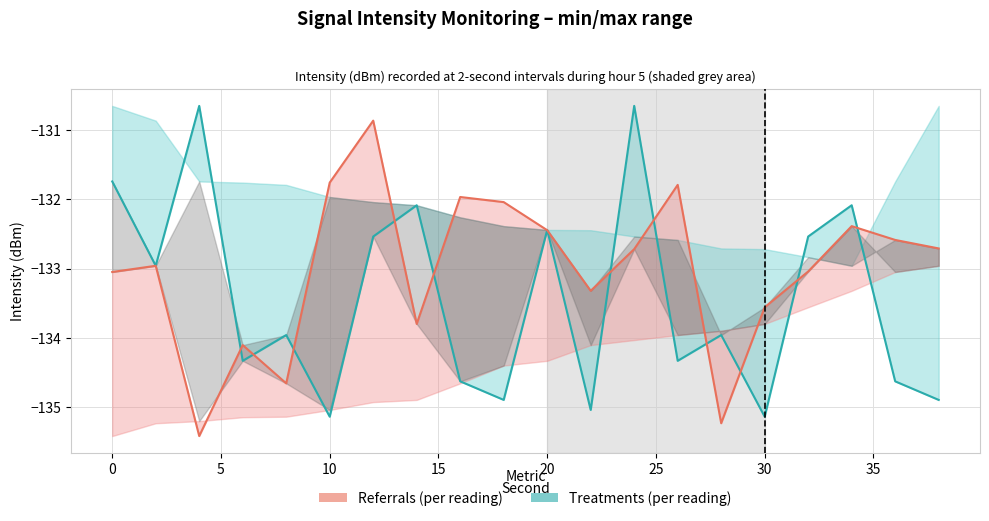

Which has a higher value, 30 or 15?

30